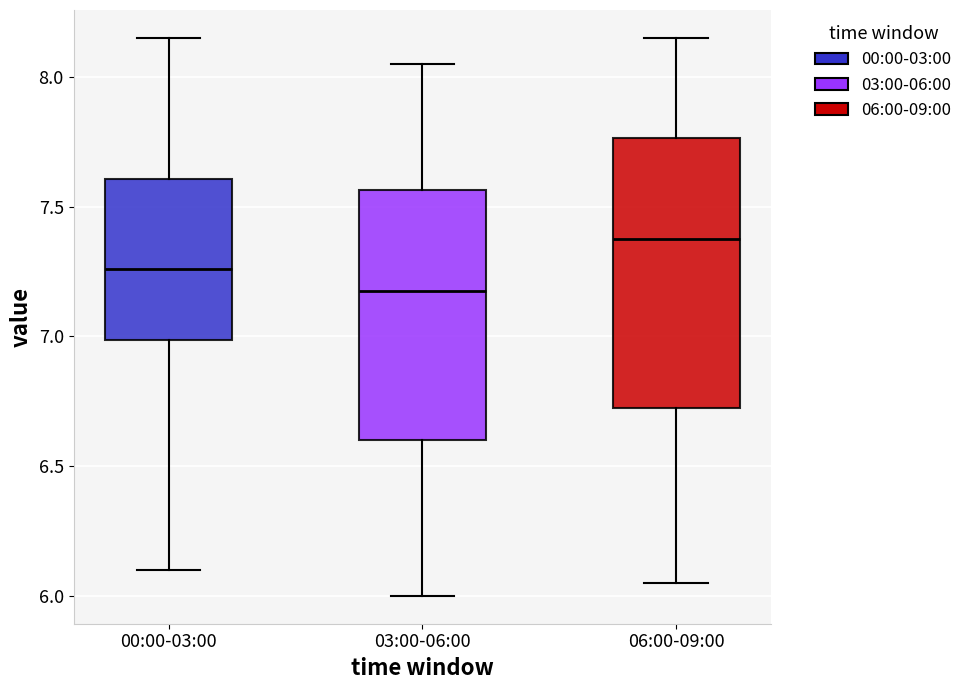

Which box is the tallest, from its lower edge to its upper edge?

06:00-09:00